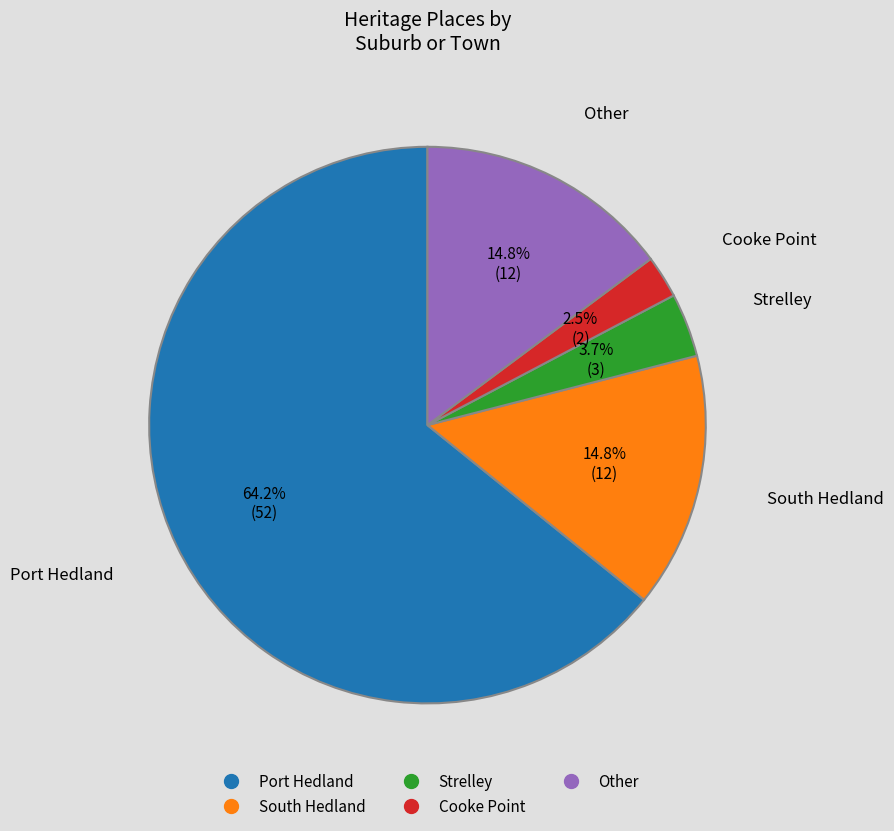

Does Strelley account for over 50% of the chart?

No